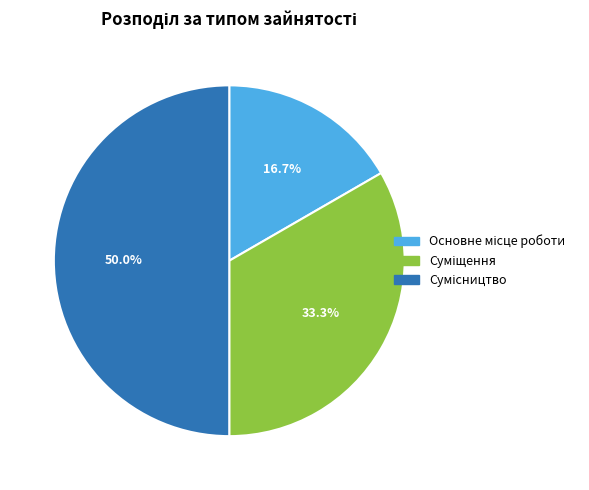

How many segments does this pie chart have?

3